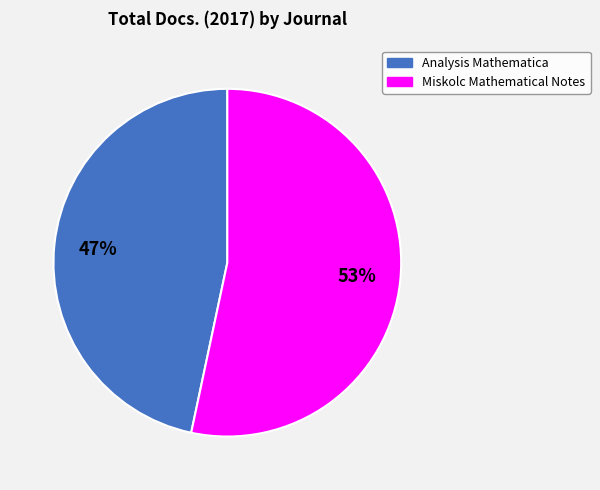

To the nearest percent, what is the combined percentage of Miskolc Mathematical Notes and Analysis Mathematica?

100%